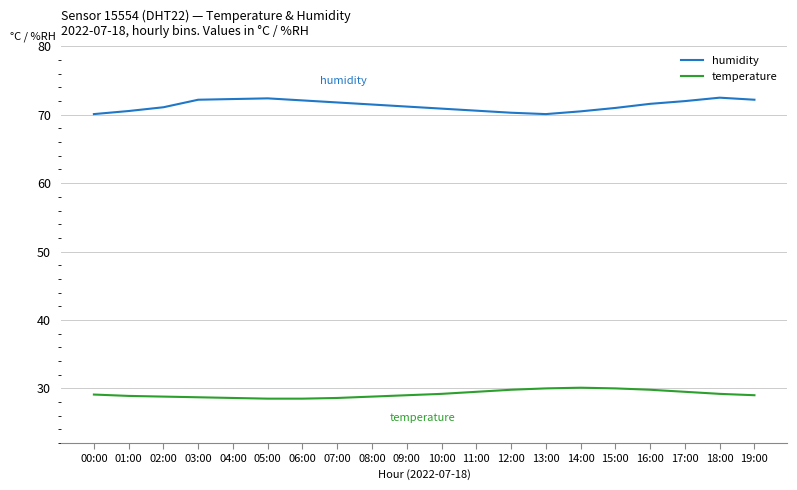

True or false: humidity and temperature cross at least once.

False